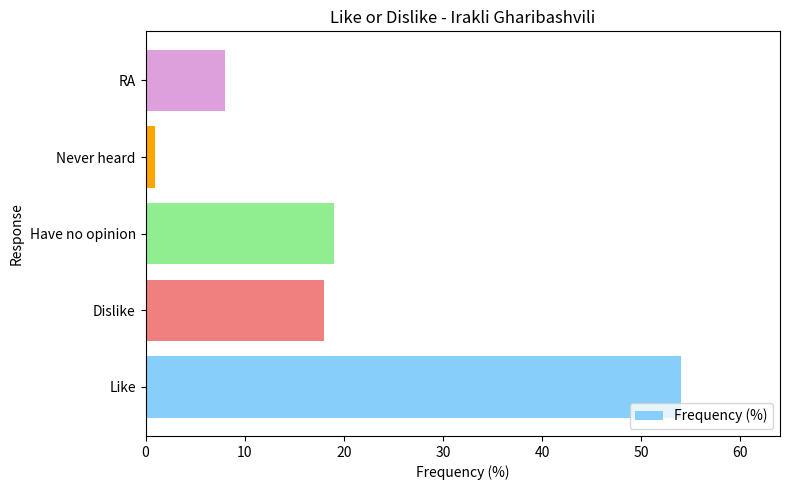

Where is the data nearest to the value 27?

Have no opinion